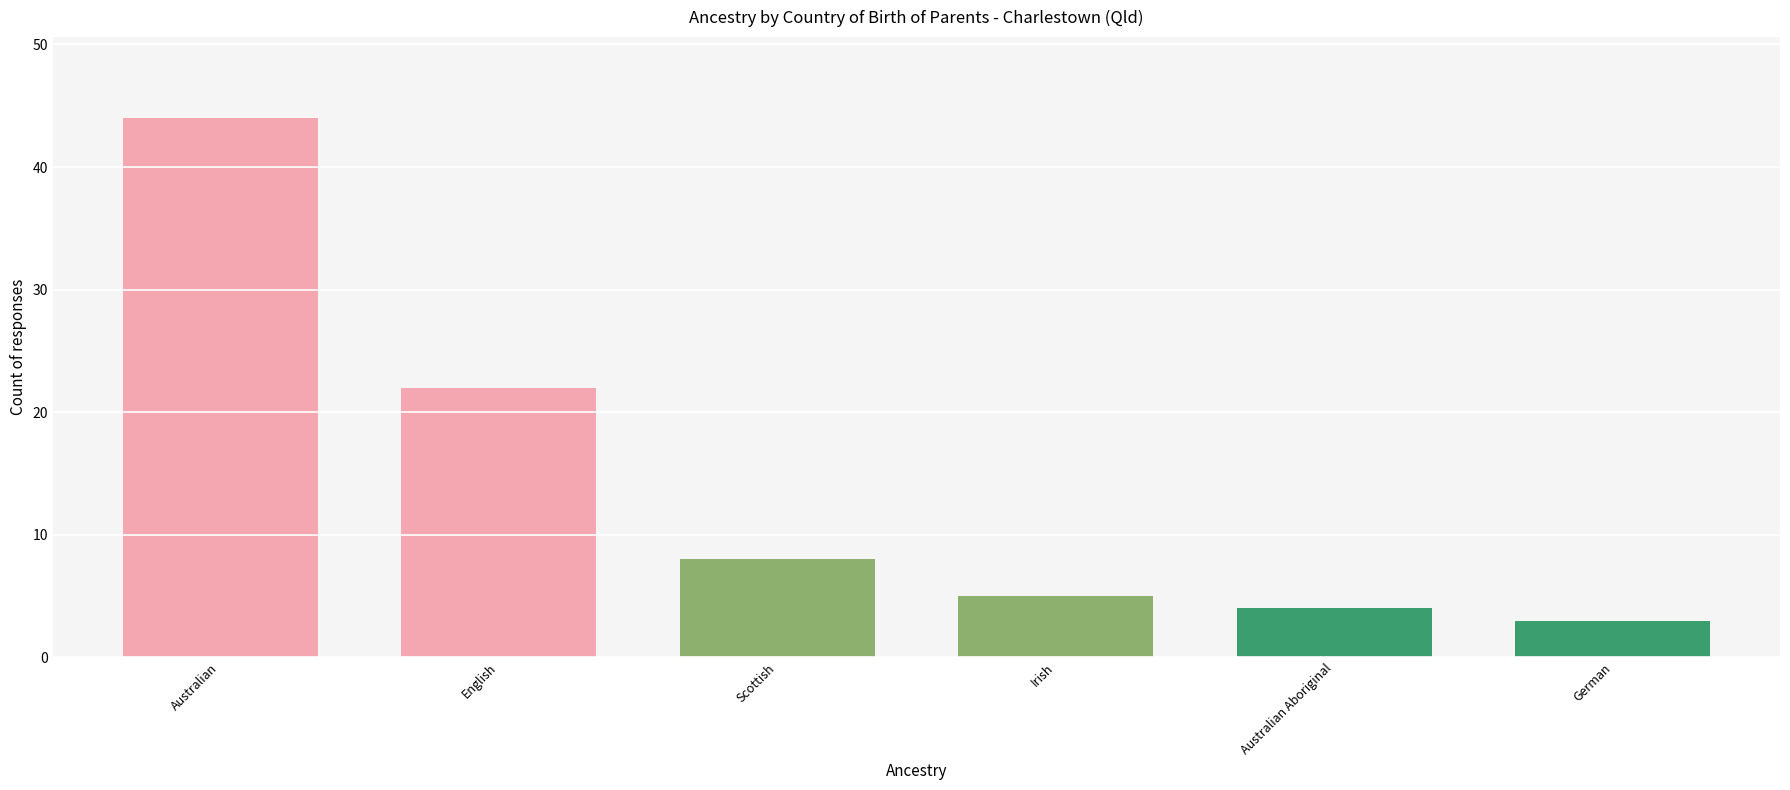

What is the label of the 5th bar from the left?

Australian Aboriginal